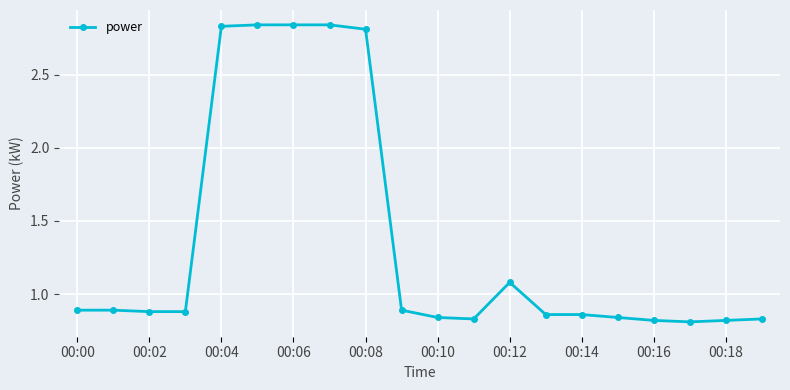

How many values are between 0 and 2?

15